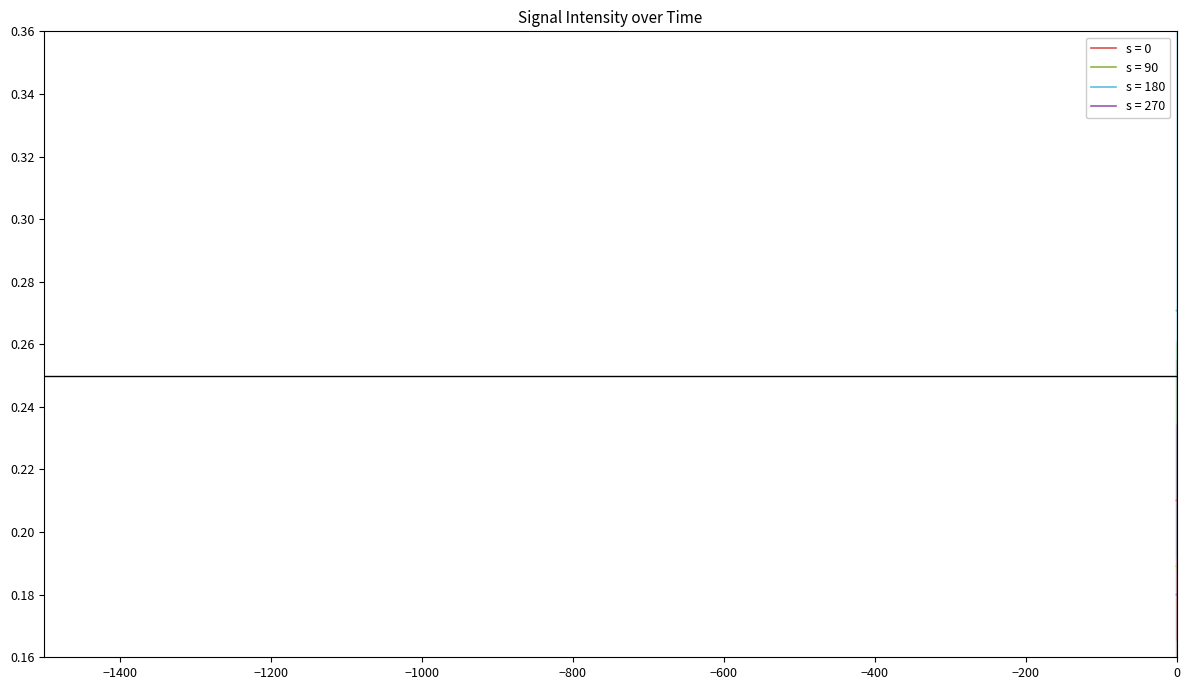

True or false: s = 90 has more than 1 points higher than both neighbors.

True